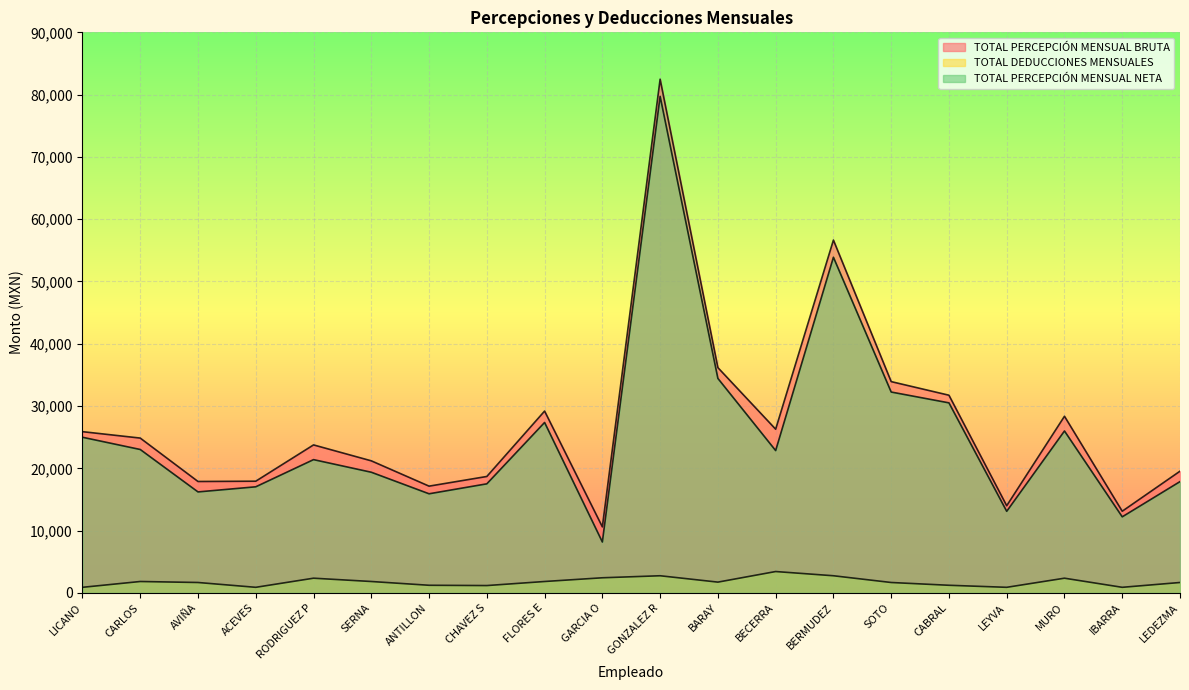

List the series in order of their peak value, highest first.

TOTAL PERCEPCIÓN MENSUAL BRUTA, TOTAL PERCEPCIÓN MENSUAL NETA, TOTAL DEDUCCIONES MENSUALES